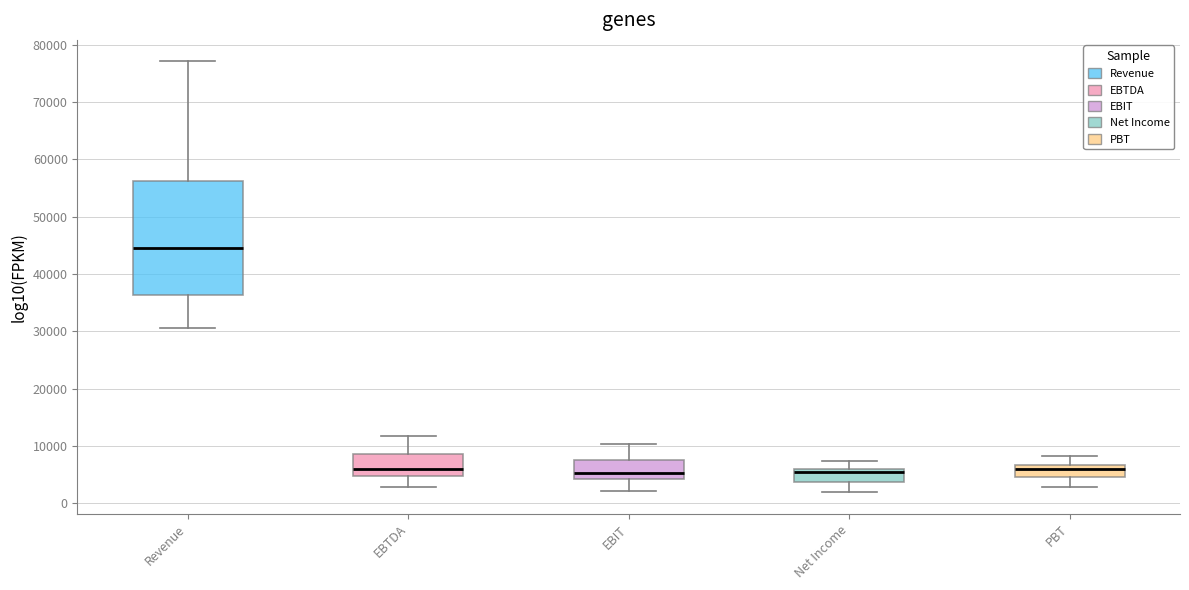

Reading left to right, read every box against the y-axis: the position of its median line, the range the box covers, and the ends of its whiskers. The values are not printed on the chart, so give them approximately, as read against the axis.

Revenue: median 45000, box 36000 to 56000, whiskers 31000 to 77000
EBTDA: median 6000, box 5000 to 9000, whiskers 3000 to 12000
EBIT: median 5000, box 4000 to 7000, whiskers 2000 to 10000
Net Income: median 5000, box 4000 to 6000, whiskers 2000 to 7000
PBT: median 6000, box 5000 to 7000, whiskers 3000 to 8000